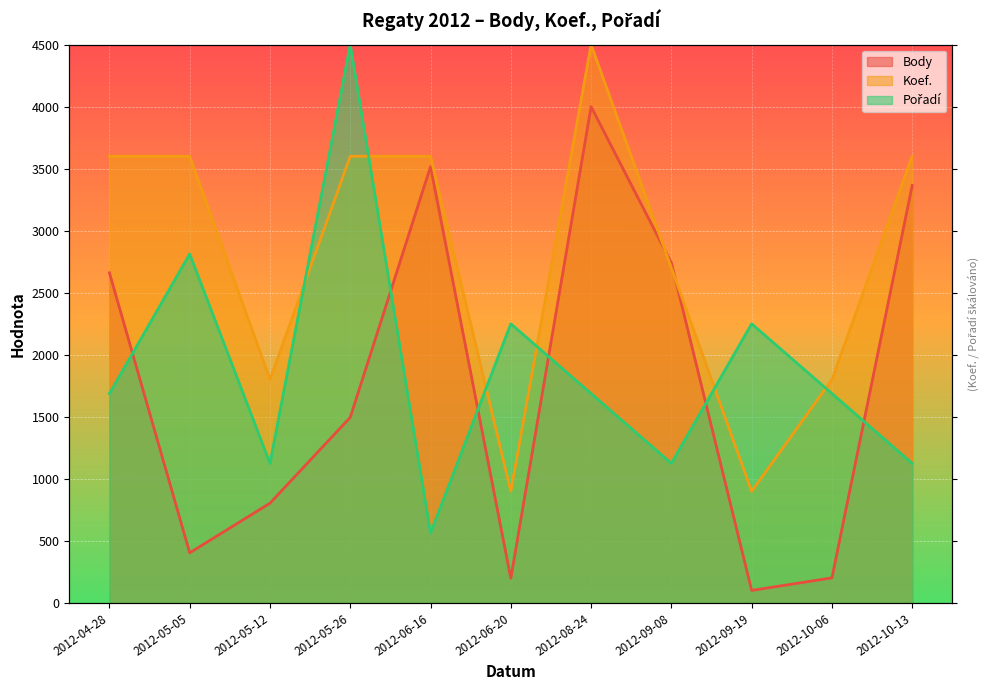

What is the label of the 1st point from the right?

2012-10-13